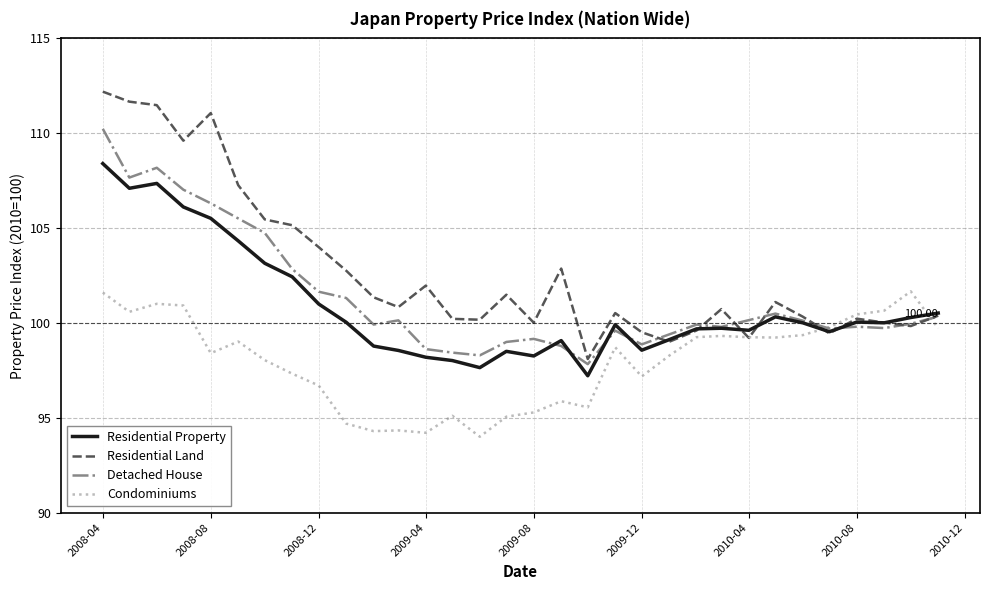

What is the minimum value for Condominiums?

94.0